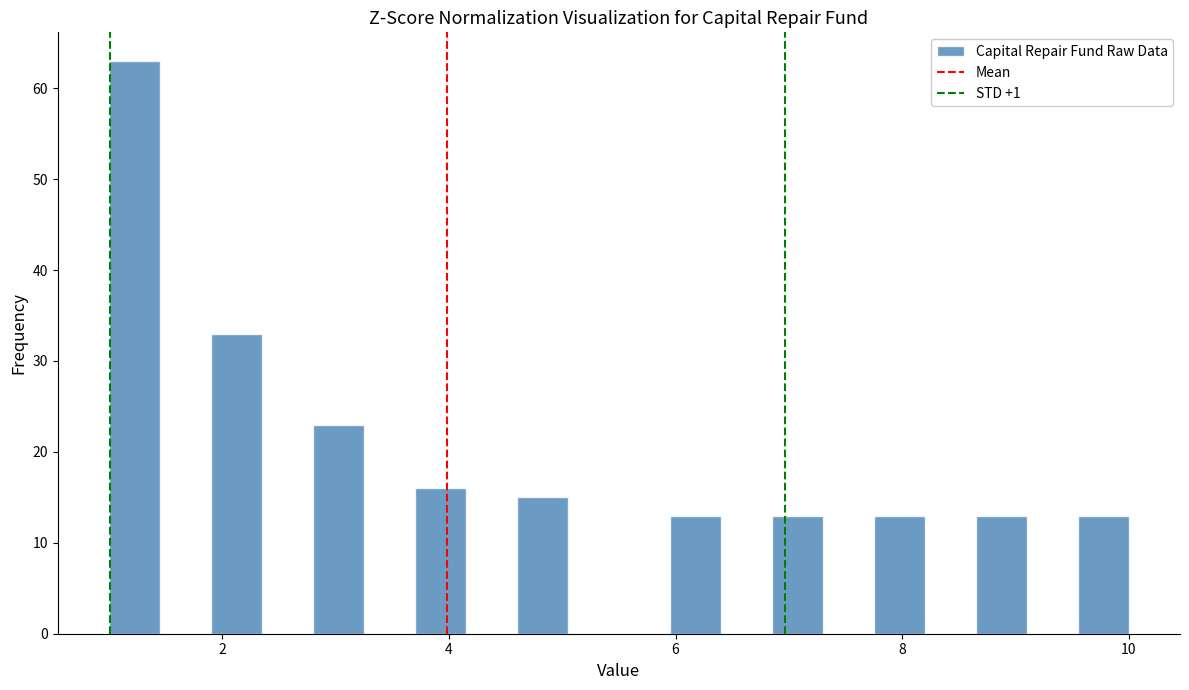

Around what value on the x-axis is the tallest bar? Give the approximate position of its centre, as read against the axis.

1.2